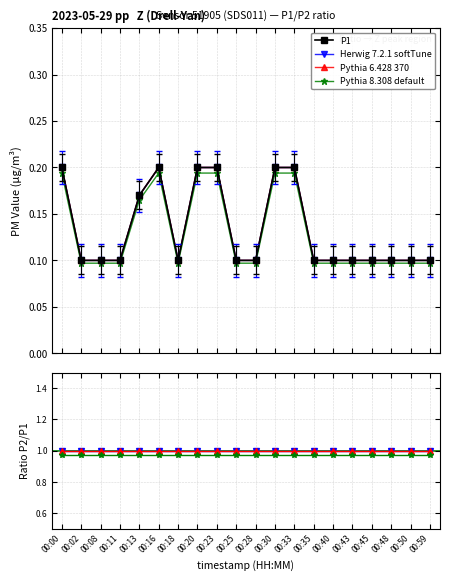

Where is Herwig 7.2.1 softTune nearest to the value 1?

00:00